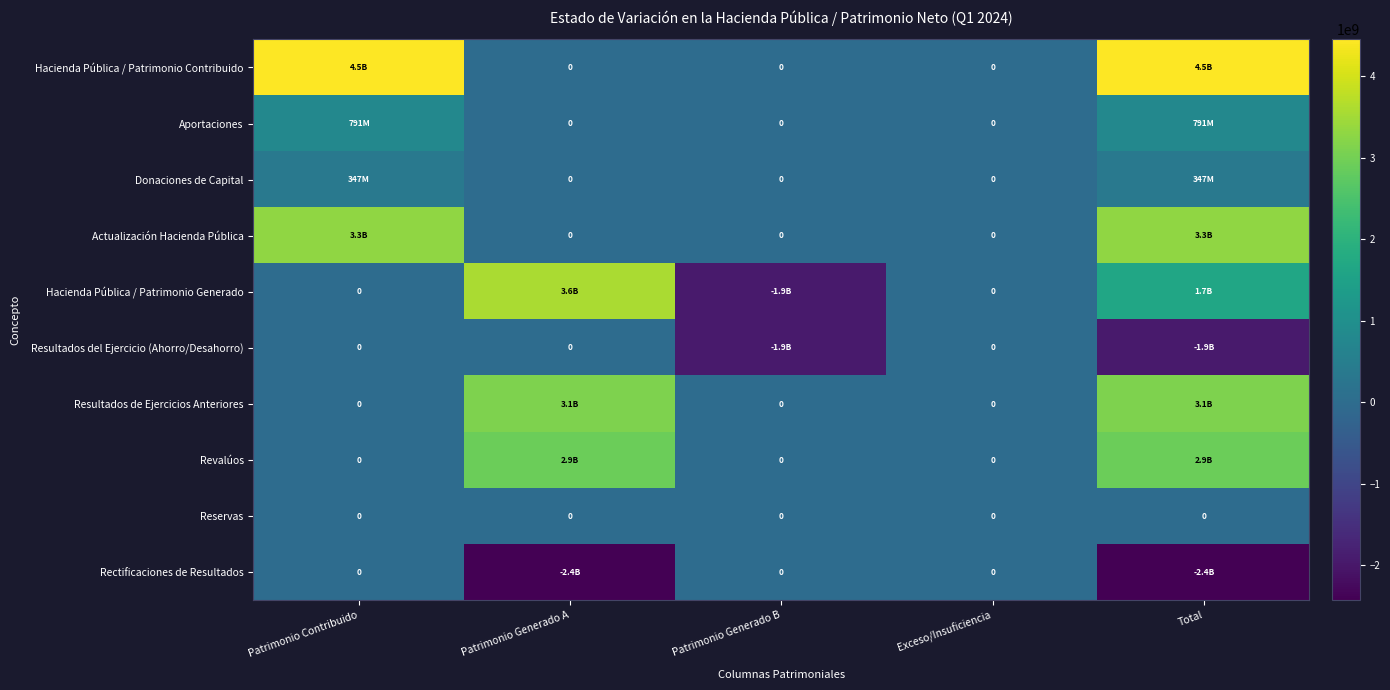

True or false: Rectificaciones de Resultados has a value of 1355213754.7 at Patrimonio Contribuido.

False